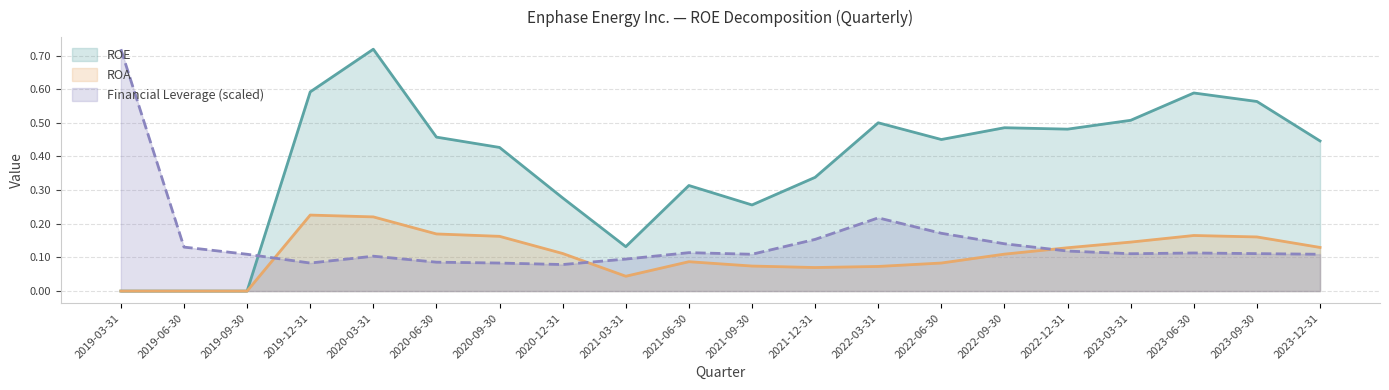

Reading left to right, what are all the values shown in this chart?

ROE: 2019-03-31=0.0	2019-06-30=0.0	2019-09-30=0.0	2019-12-31=0.6	2020-03-31=0.7	2020-06-30=0.5	2020-09-30=0.4	2020-12-31=0.3	2021-03-31=0.1	2021-06-30=0.3	2021-09-30=0.3	2021-12-31=0.3	2022-03-31=0.5	2022-06-30=0.5	2022-09-30=0.5	2022-12-31=0.5	2023-03-31=0.5	2023-06-30=0.6	2023-09-30=0.6	2023-12-31=0.4
ROA: 2019-03-31=0.0	2019-06-30=0.0	2019-09-30=0.0	2019-12-31=0.2	2020-03-31=0.2	2020-06-30=0.2	2020-09-30=0.2	2020-12-31=0.1	2021-03-31=0.0	2021-06-30=0.1	2021-09-30=0.1	2021-12-31=0.1	2022-03-31=0.1	2022-06-30=0.1	2022-09-30=0.1	2022-12-31=0.1	2023-03-31=0.1	2023-06-30=0.2	2023-09-30=0.2	2023-12-31=0.1
Financial Leverage: 2019-03-31=0.7	2019-06-30=0.1	2019-09-30=0.1	2019-12-31=0.1	2020-03-31=0.1	2020-06-30=0.1	2020-09-30=0.1	2020-12-31=0.1	2021-03-31=0.1	2021-06-30=0.1	2021-09-30=0.1	2021-12-31=0.2	2022-03-31=0.2	2022-06-30=0.2	2022-09-30=0.1	2022-12-31=0.1	2023-03-31=0.1	2023-06-30=0.1	2023-09-30=0.1	2023-12-31=0.1